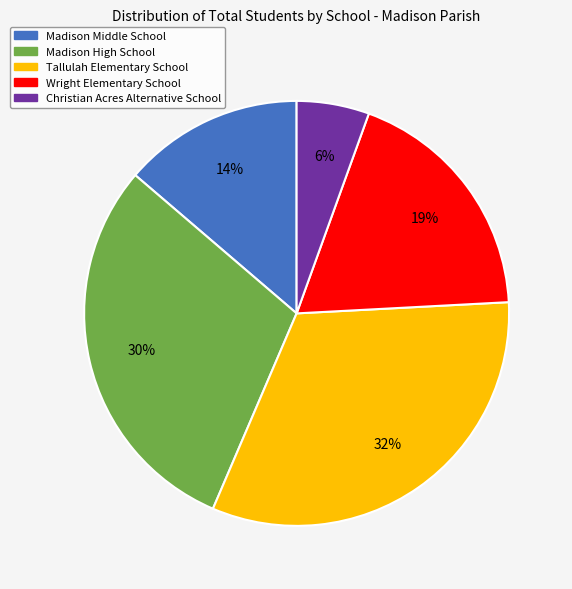

To the nearest percent, what percentage of the pie is Madison High School?

30%